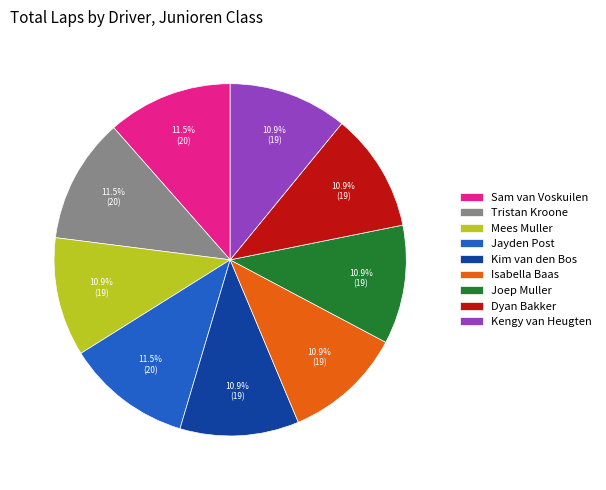

Is the sum of Kengy van Heugten and Mees Muller greater than half?

No